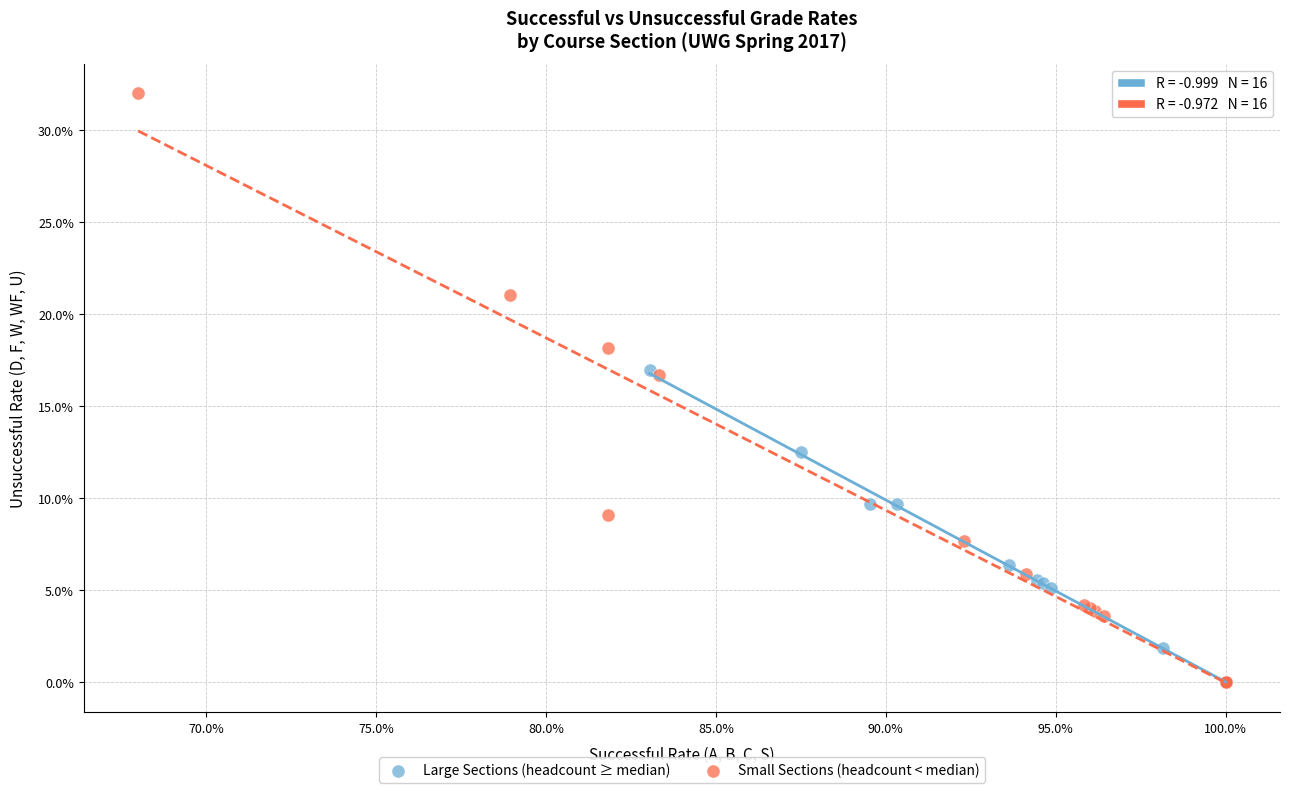

What are all the series names shown in the legend?

Large Sections (headcount ≥ median), Small Sections (headcount < median)